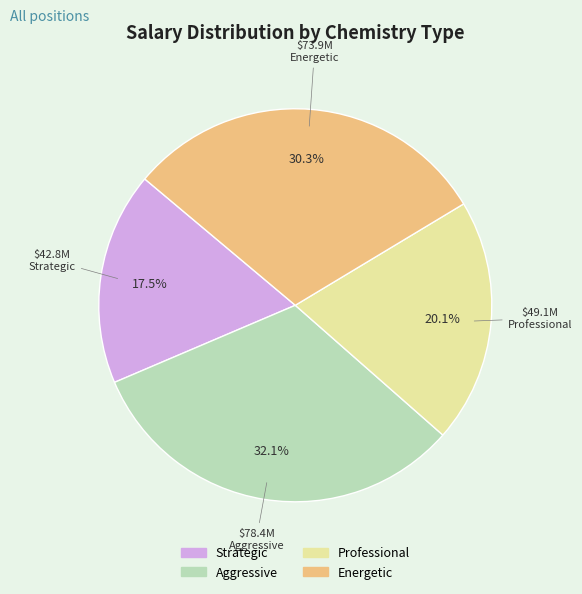

Is there any slice that represents more than half of the pie?

No